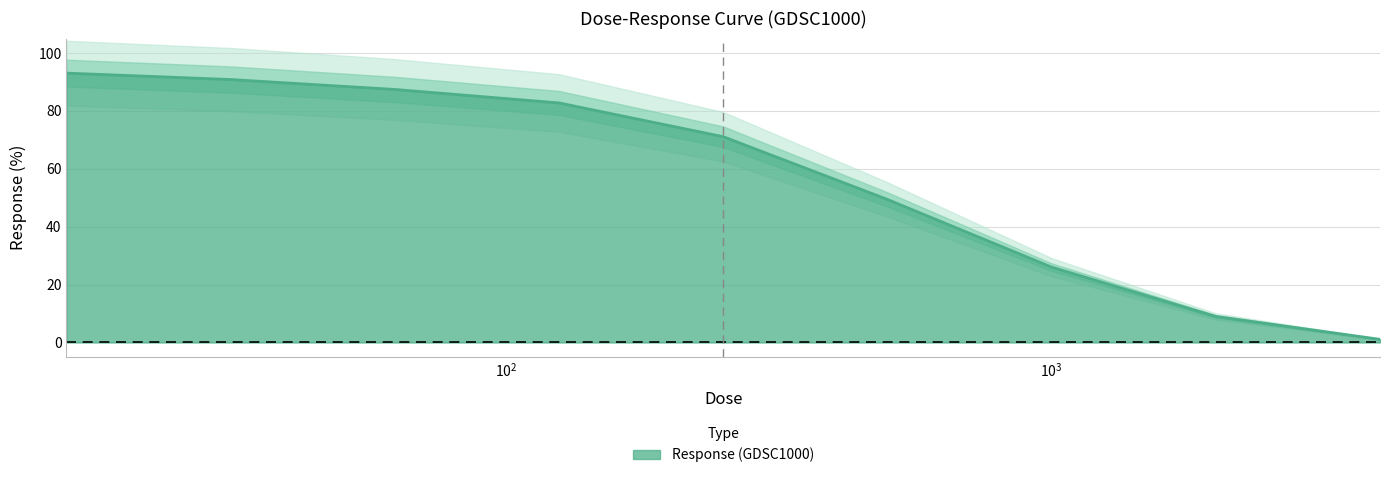

Approximately how many times larger is the value at 500.0 compared to 2000.0?

5.5